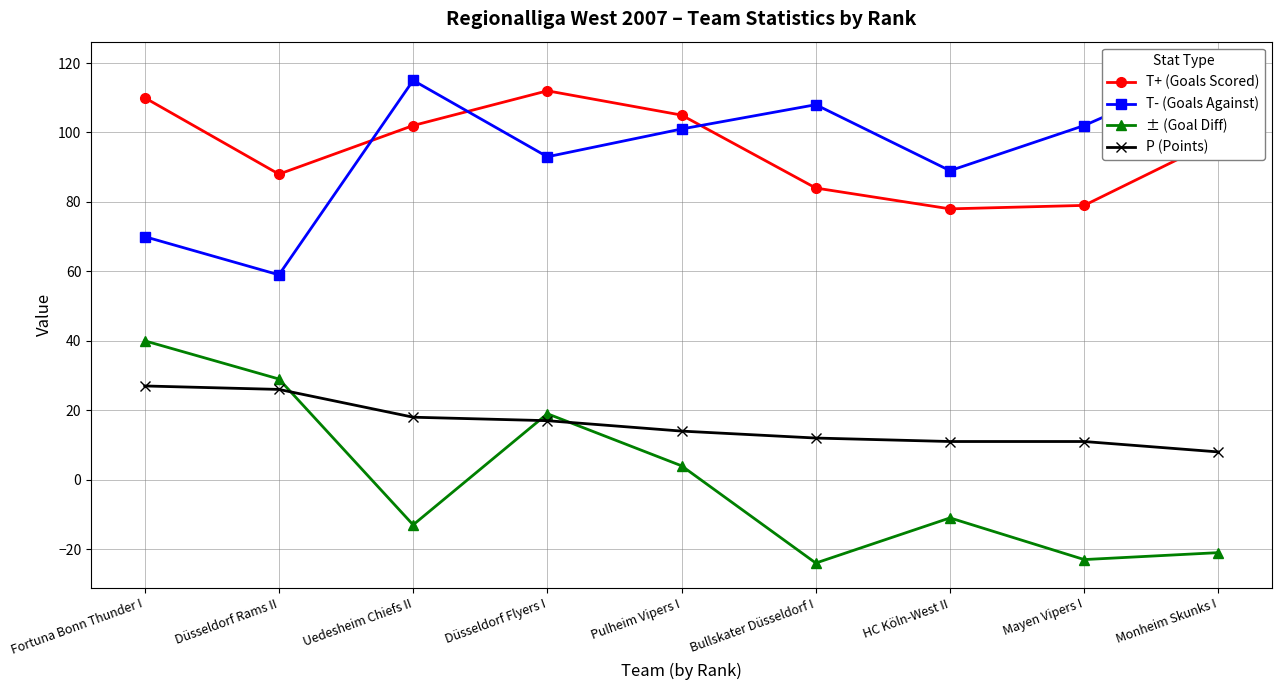

Rank the series by their maximum value, from highest to lowest.

T- (Goals Against), T+ (Goals Scored), ± (Goal Diff), P (Points)